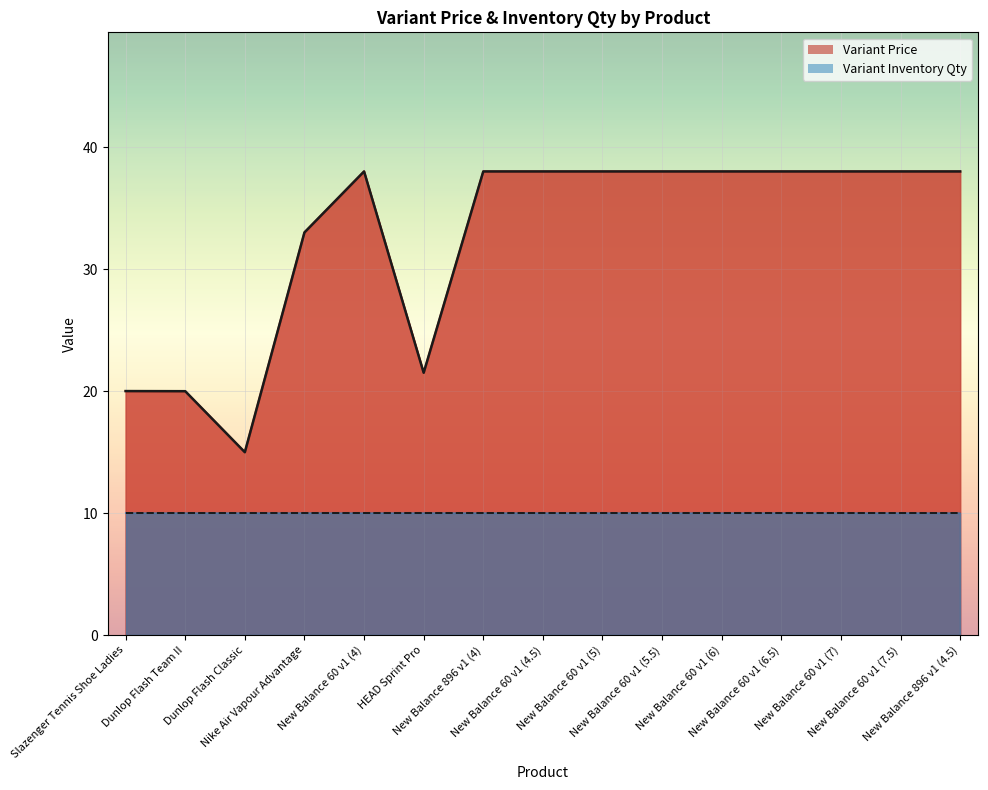

How many data points are less than 38?

5